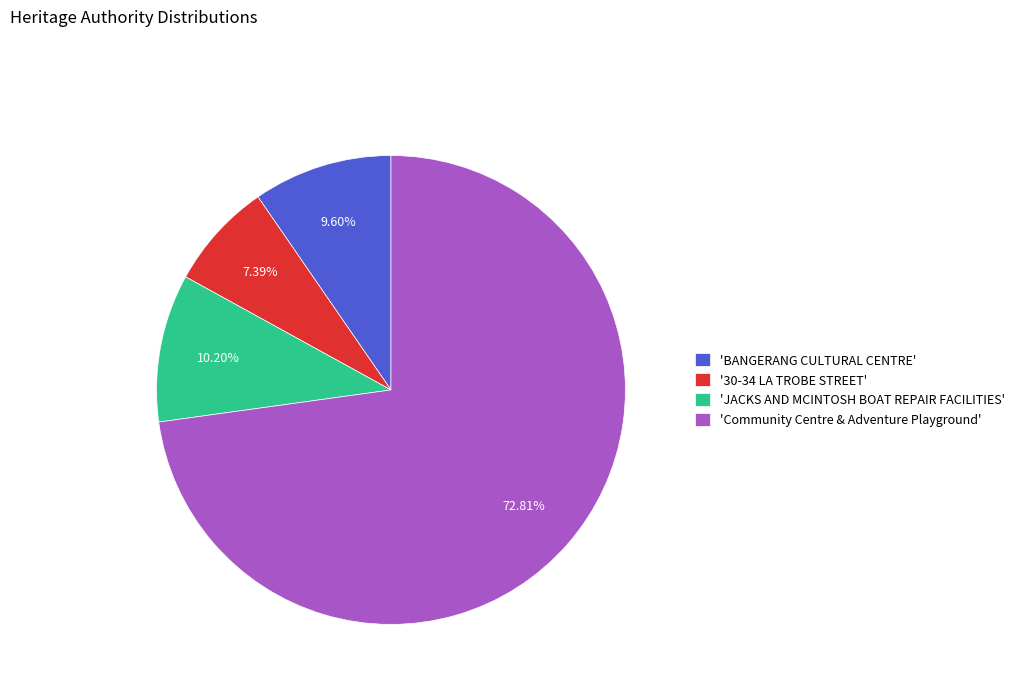

Is there any slice that represents more than half of the pie?

Yes